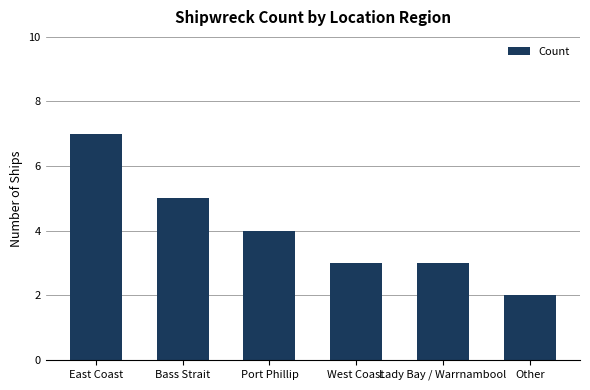

Does the chart contain any negative values?

No